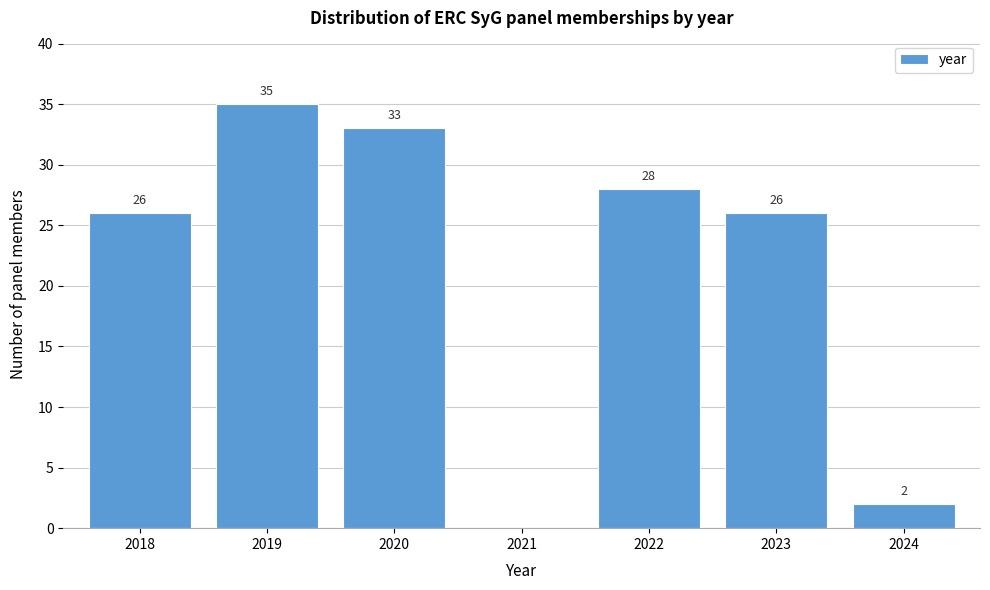

Which range on the x-axis has the tallest bar?

2018.5 to 2019.5